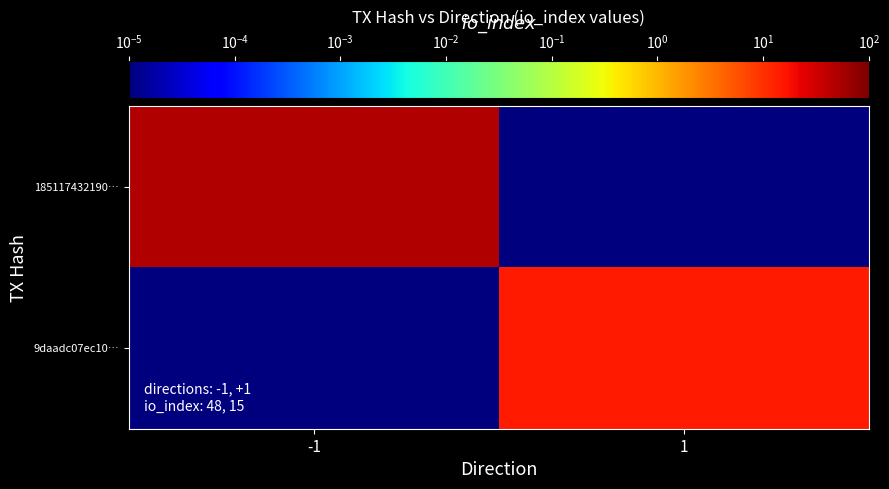

What is the greatest value displayed?

48.0